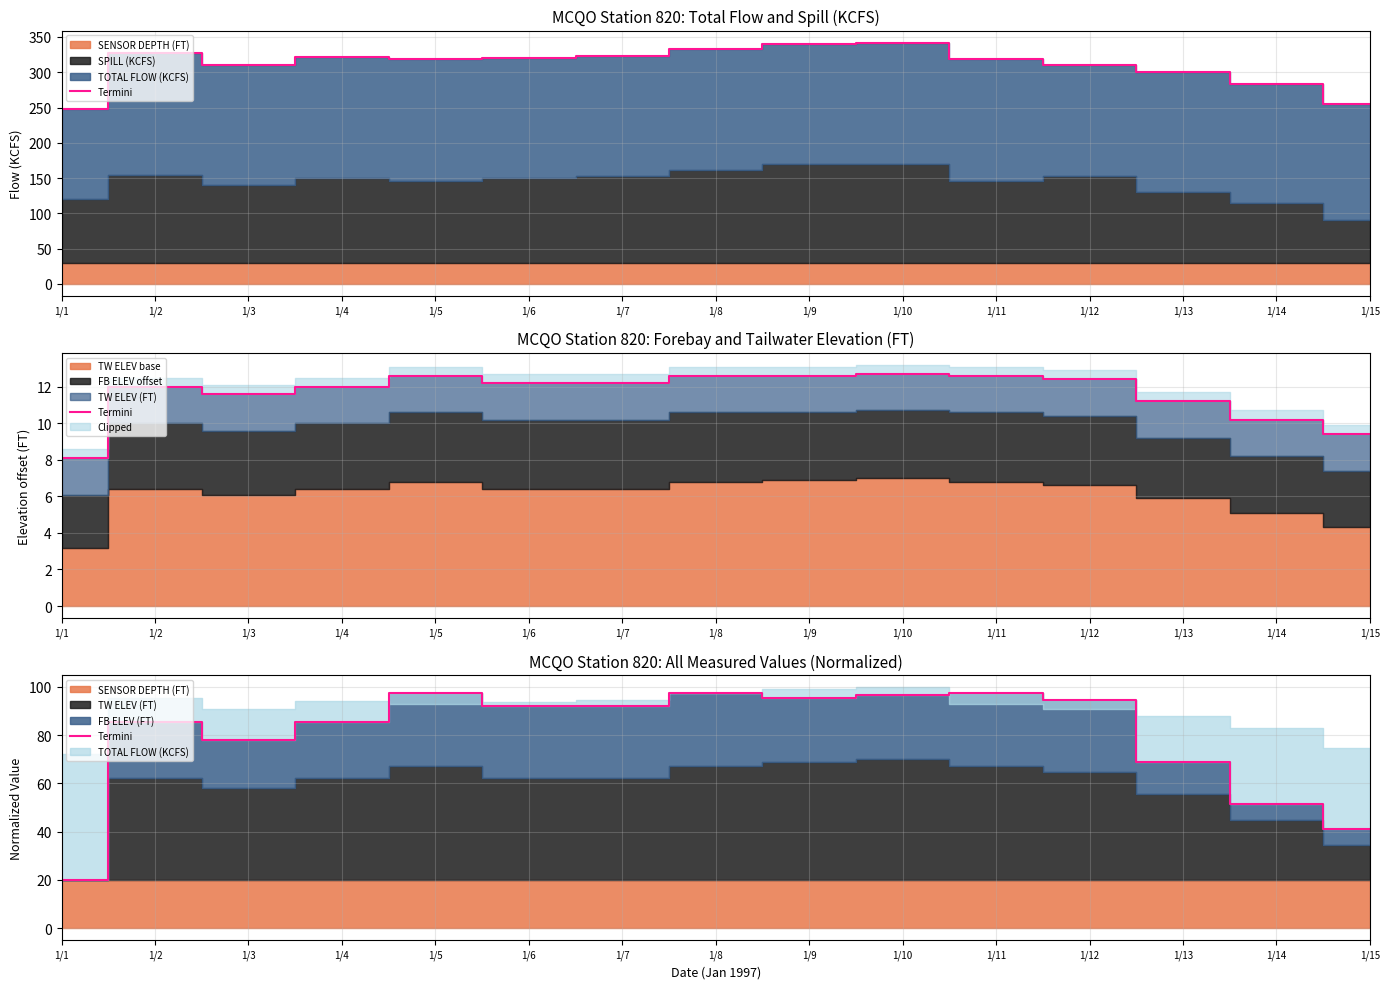

What is the change in value from 1/13 to 1/14?

-17.2